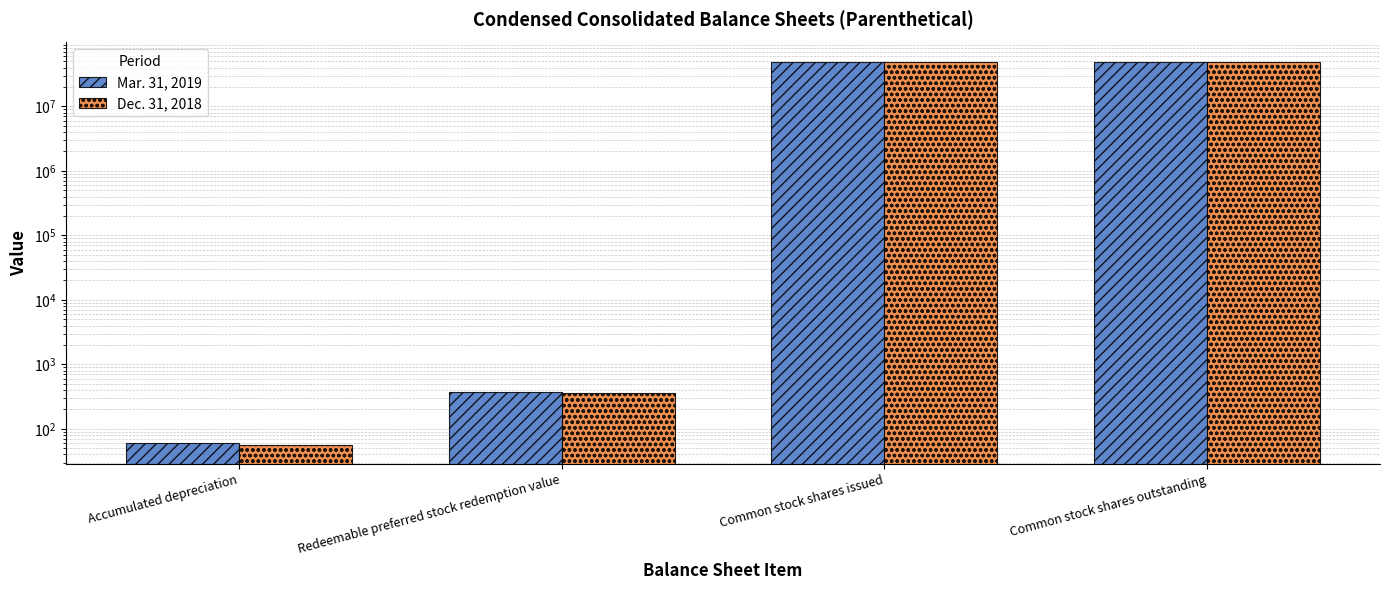

Reading right to left, list all the values displayed in this chart.

Mar. 31, 2019: Common stock shares outstanding=49385974.0	Common stock shares issued=49385974.0	Redeemable preferred stock redemption value=367.8	Accumulated depreciation=59.9
Dec. 31, 2018: Common stock shares outstanding=48869204.0	Common stock shares issued=48869204.0	Redeemable preferred stock redemption value=359.3	Accumulated depreciation=56.1